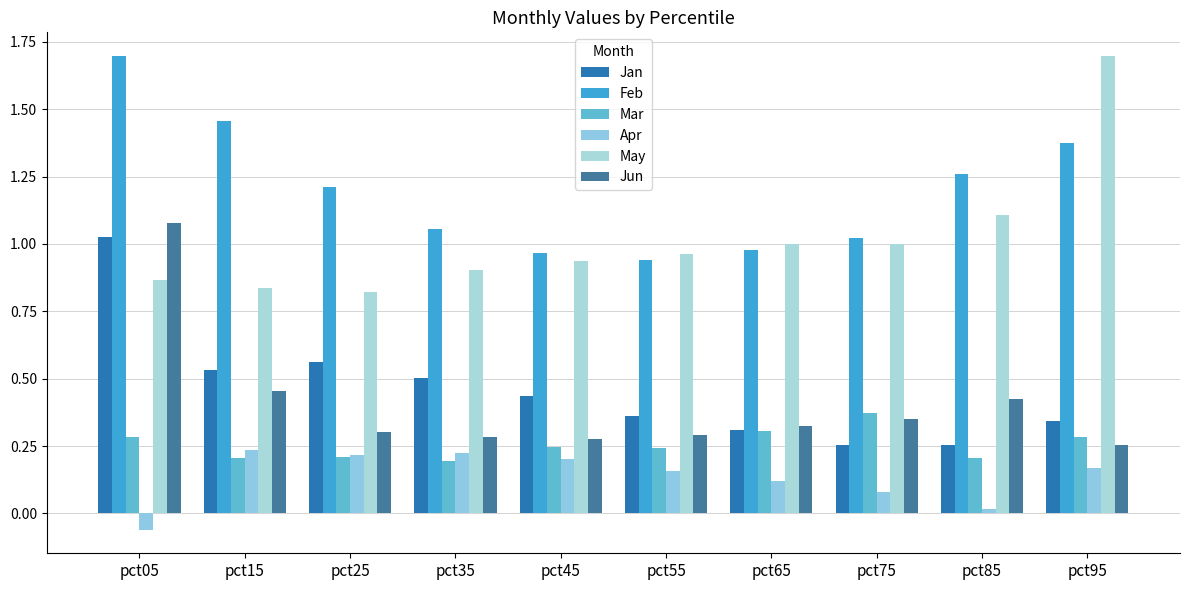

What are all the series names shown in the legend?

Jan, Feb, Mar, Apr, May, Jun